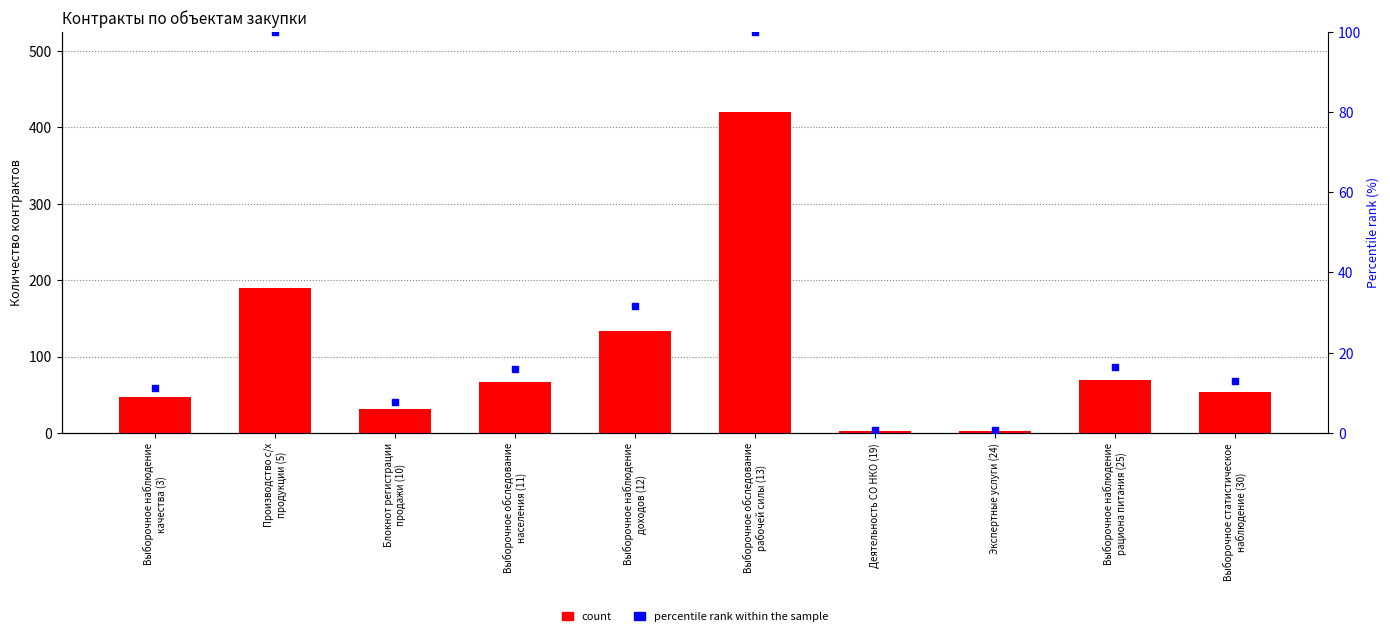

What are all the series names shown in the legend?

count, percentile rank within the sample